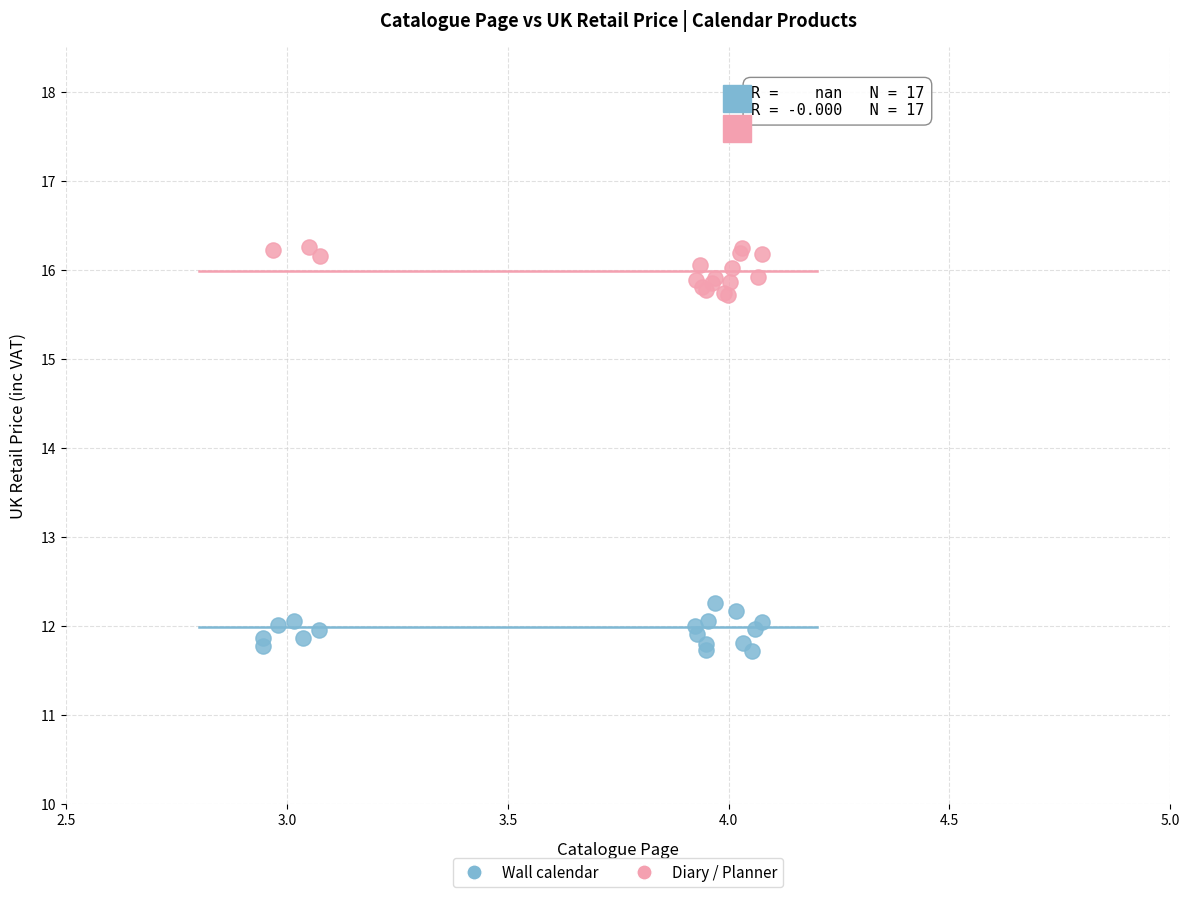

Which series reaches the maximum Y coordinate?

Diary / Planner